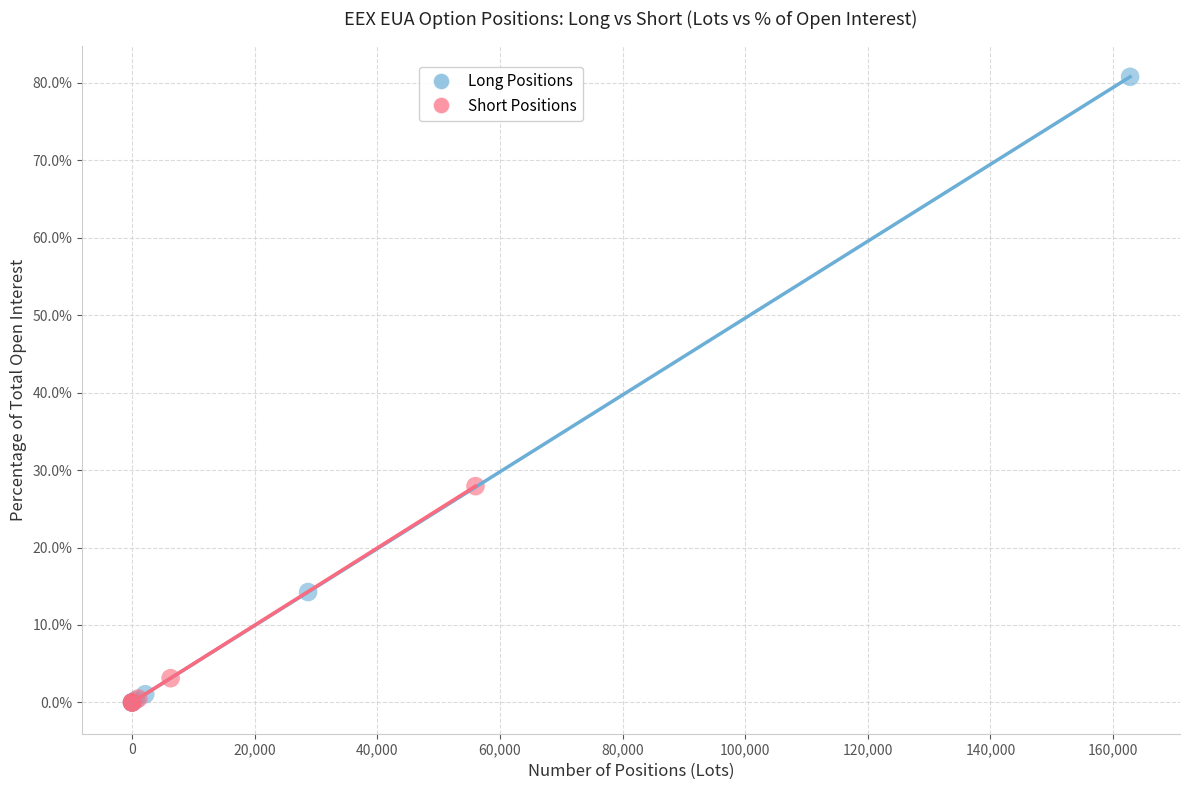

Which series contains the highest Y value?

Long Positions